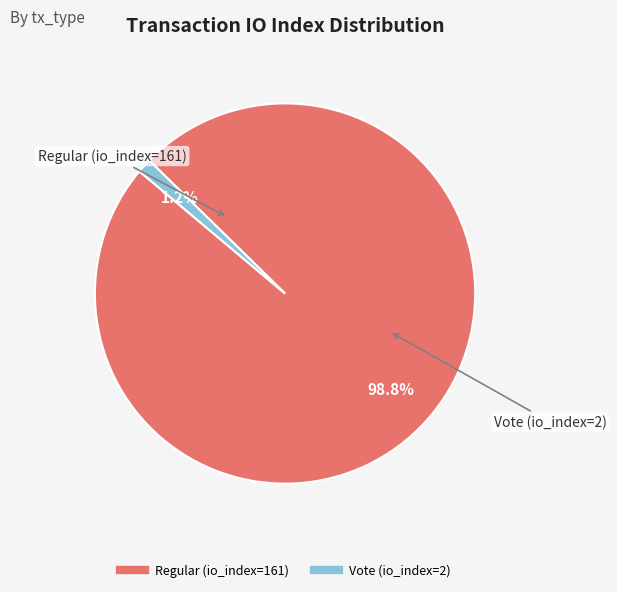

To the nearest percent, what portion does Vote (io_index=2) represent?

1%